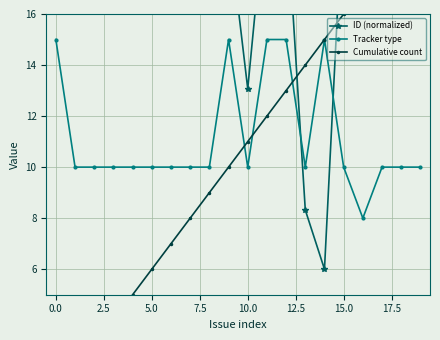

True or false: Tracker type has more than 0 interior local peaks.

True